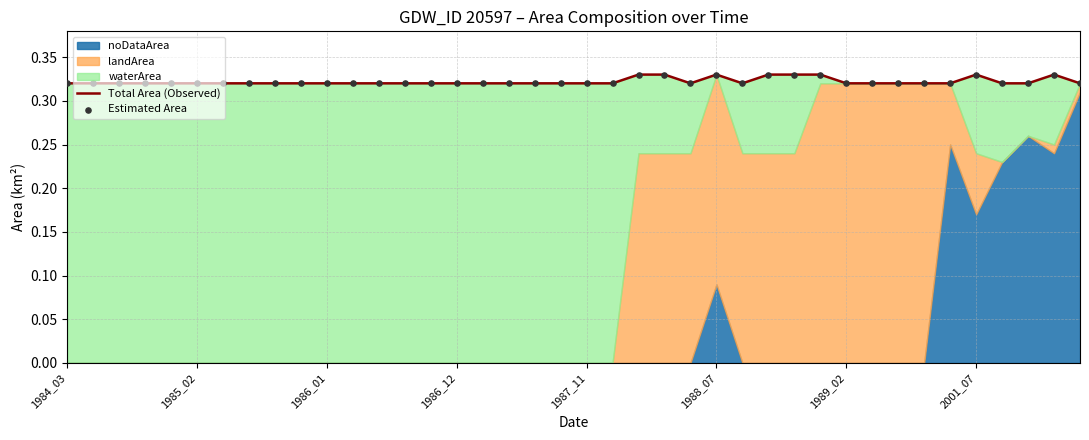

Is the value of Estimated Area at 2001_07 greater than the value of Total Area (Observed) at 1987_11?

Yes